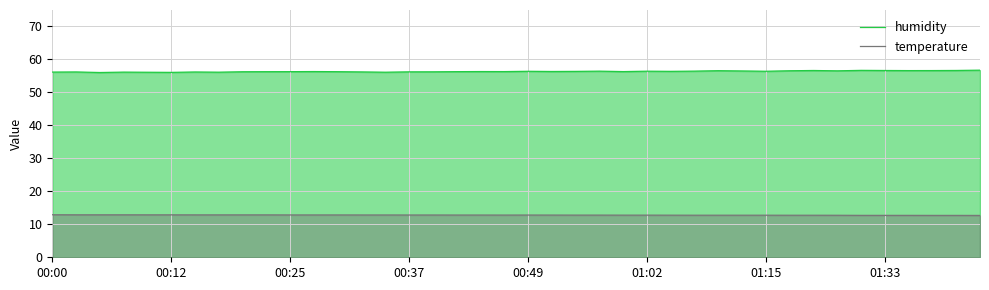

The humidity series shows 56.4 at 00:49. True or false?

True